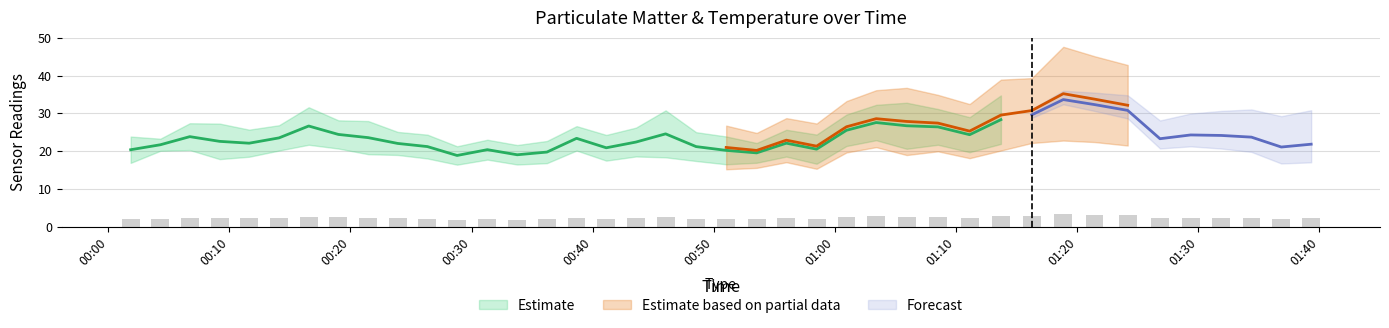

At which category is the sum across all series the highest?

2022/10/22 01:18:51